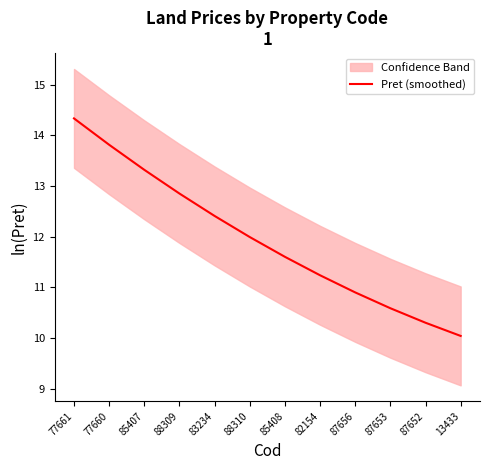

At which label does the data first exceed 11?

77661